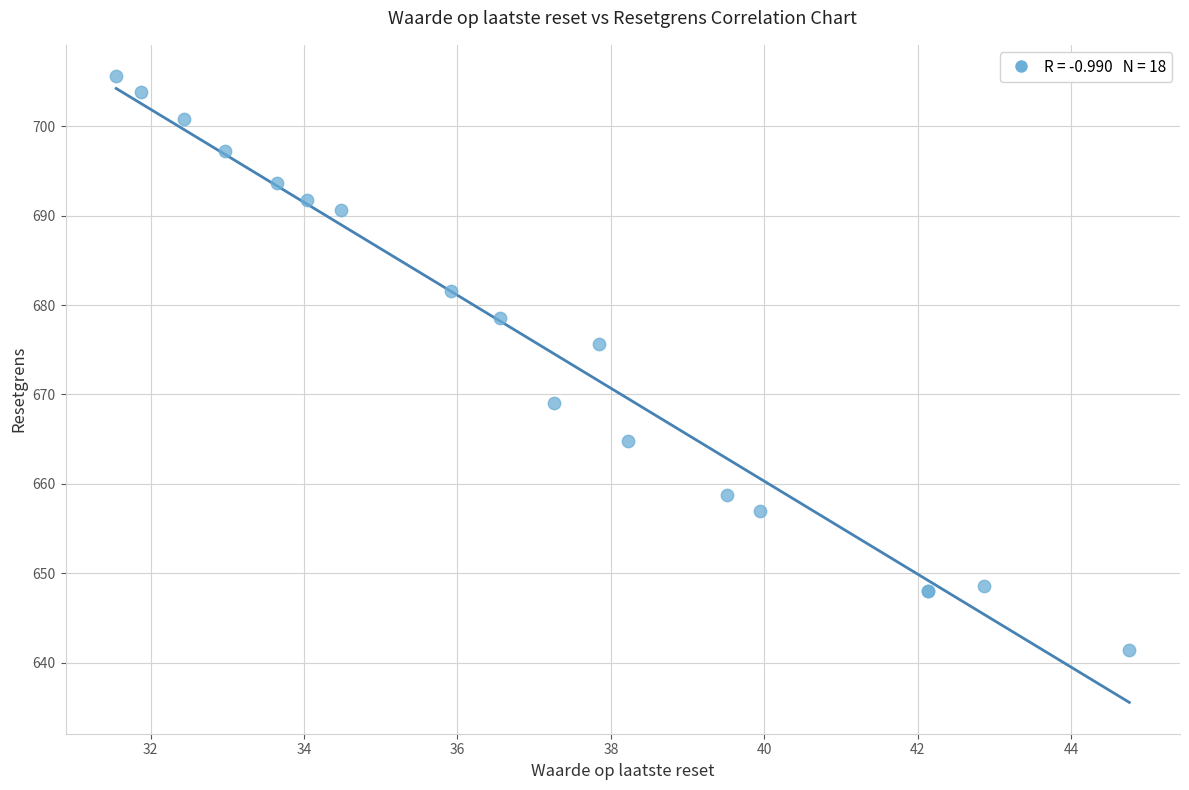

What Y value in the scatter plot is closest to 673?

675.6